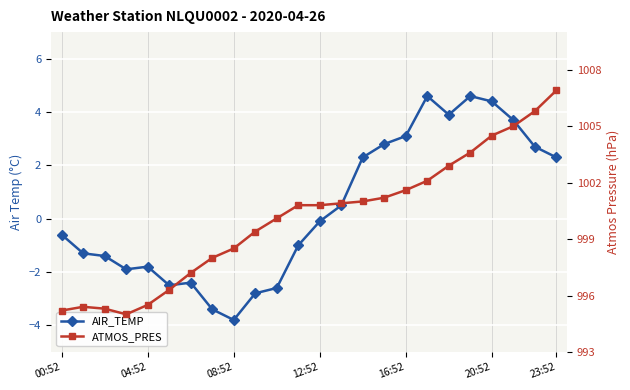

The ATMOS_PRES series shows 1321.0 at 23:52. True or false?

False